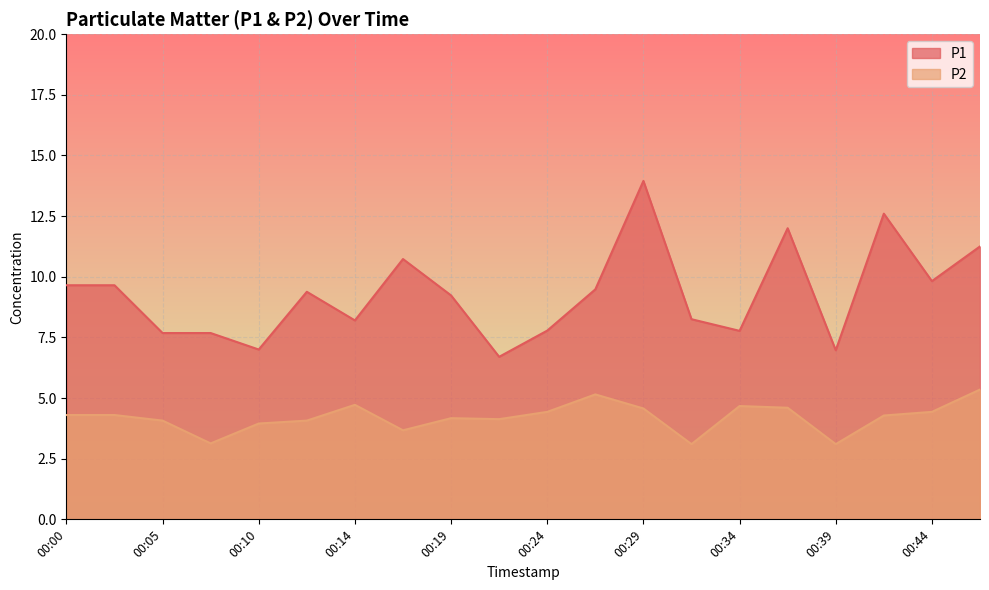

Is it true that P1 equals 9.2 at 00:19?

True